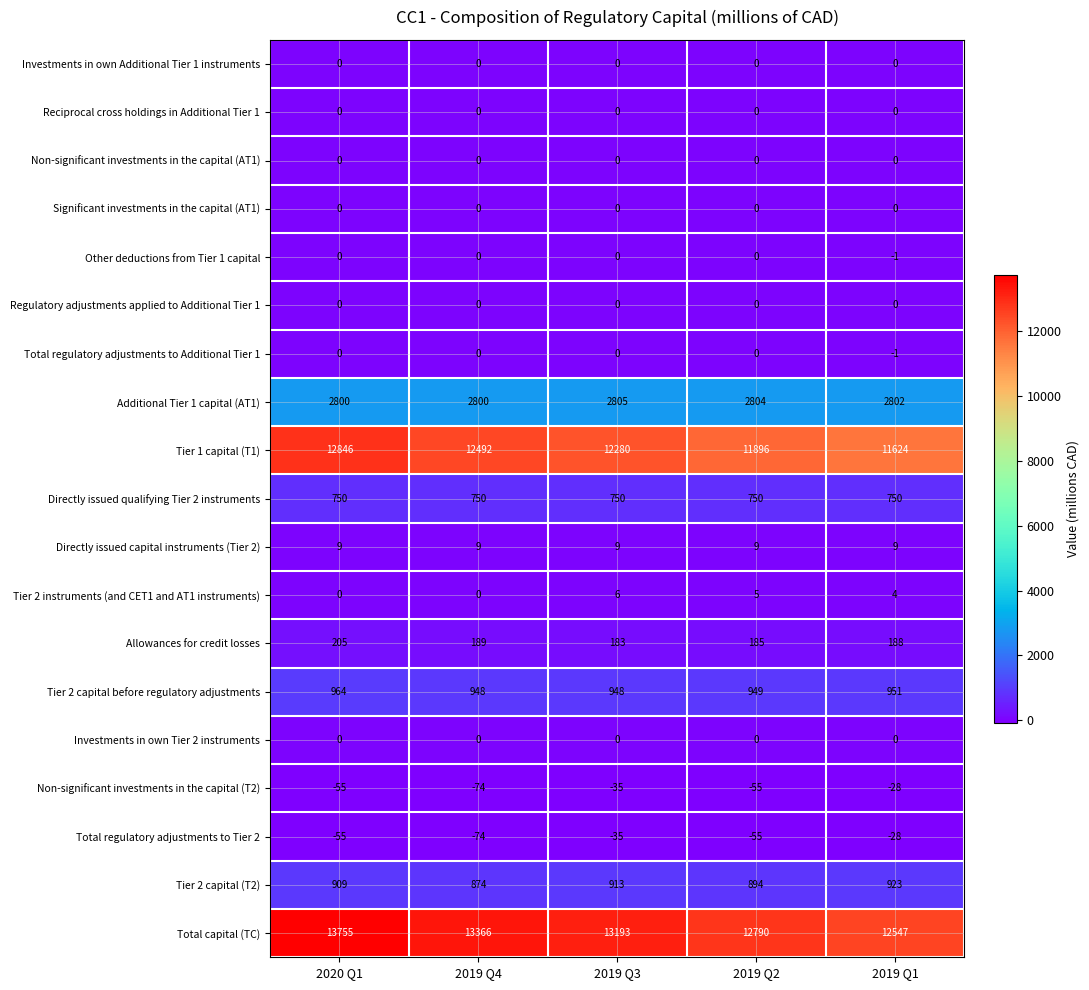

At which label does Allowances for credit losses first exceed 188?

2020 Q1